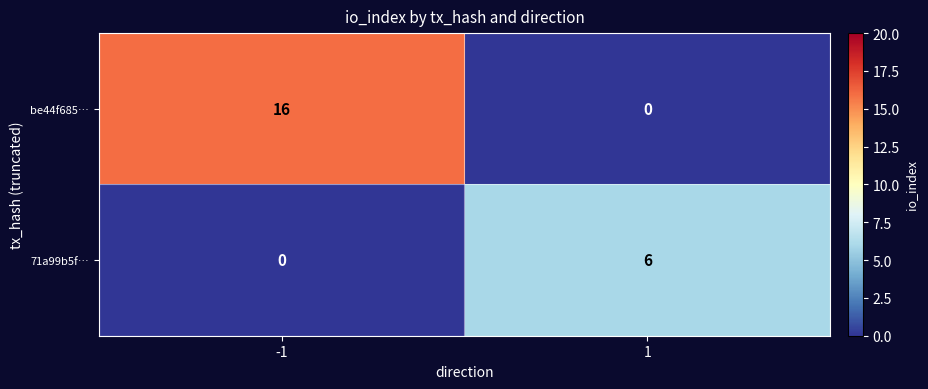

Which series changed the most between -1 and 1?

be44f685…